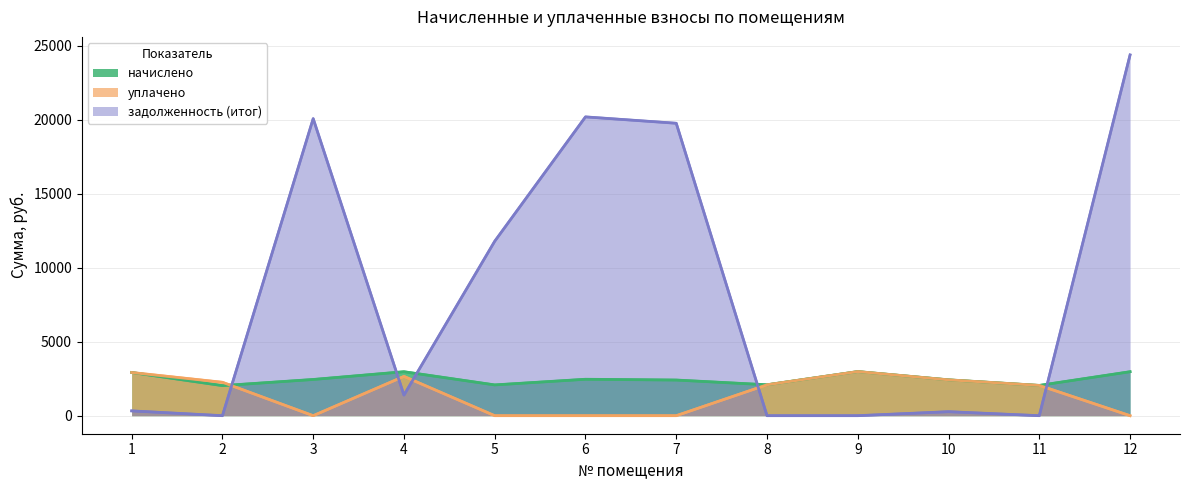

Which series changed the most between 6 and 12?

задолженность (итог)